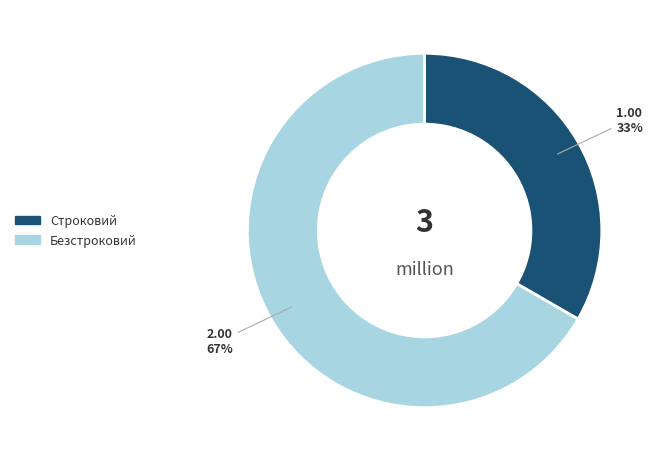

Which has a higher value, Строковий or Безстроковий?

Безстроковий